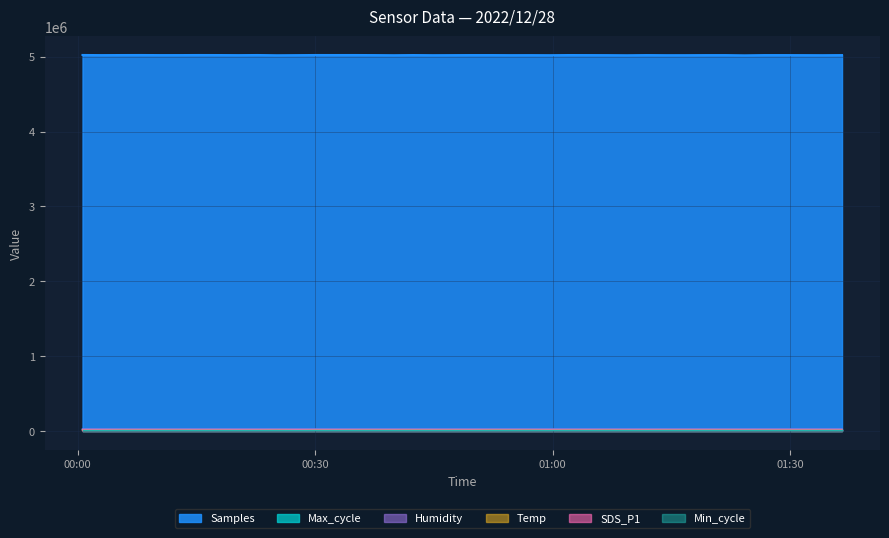

What is the sum of all Temp values?

576550